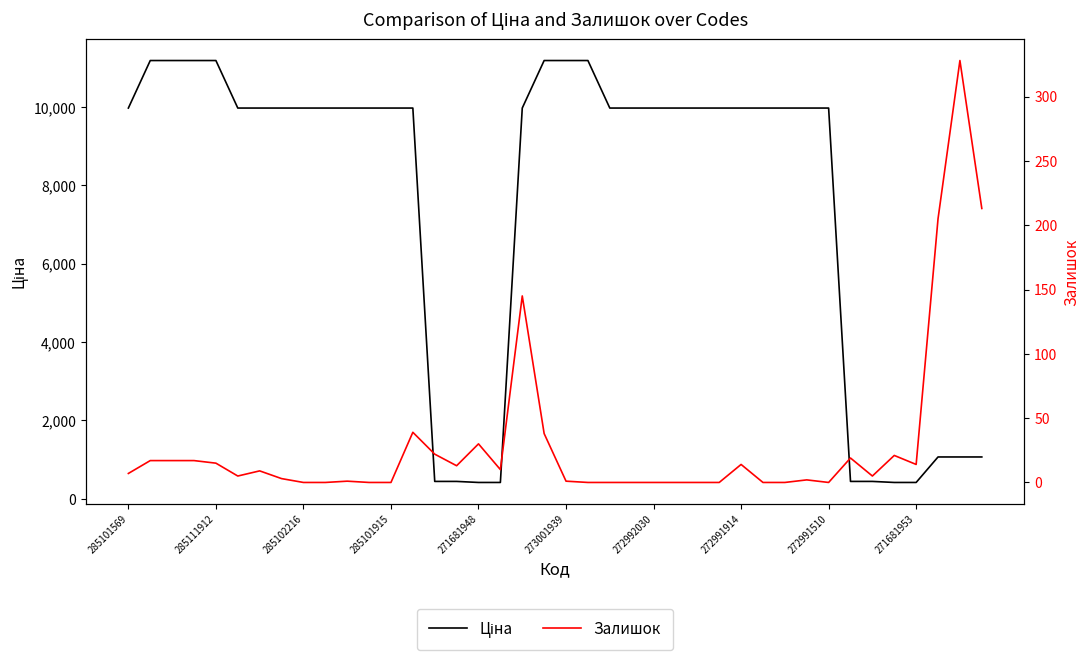

List the labels in order of Залишок value, largest first.

38, 39, 37, 18, 13, 19, 16, 14, 35, 33, 285111912, 285102216, 285101915, 271681948, 28, 36, 15, 17, 272992030, 285101569, 273001939, 34, 272991914, 31, 10, 20, 272991510, 271681953, 11, 12, 21, 22, 23, 24, 25, 26, 27, 29, 30, 32